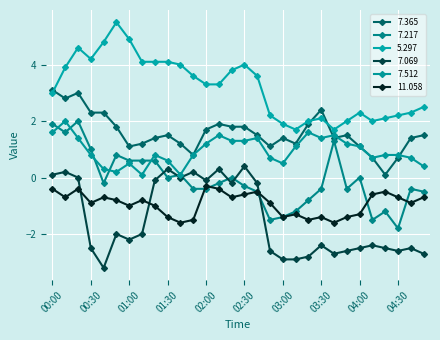

Count the number of categories in the chart.

30